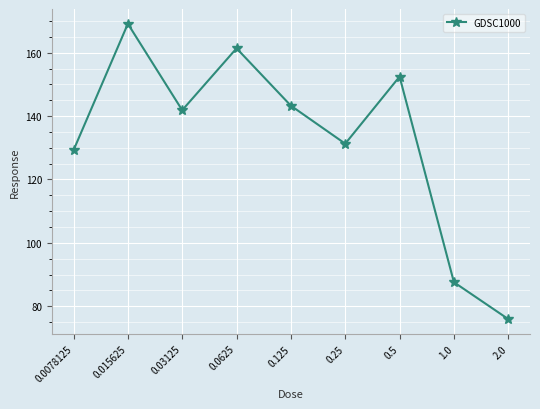

List the labels in order of value, smallest first.

2.0, 1.0, 0.0078125, 0.25, 0.03125, 0.125, 0.5, 0.0625, 0.015625